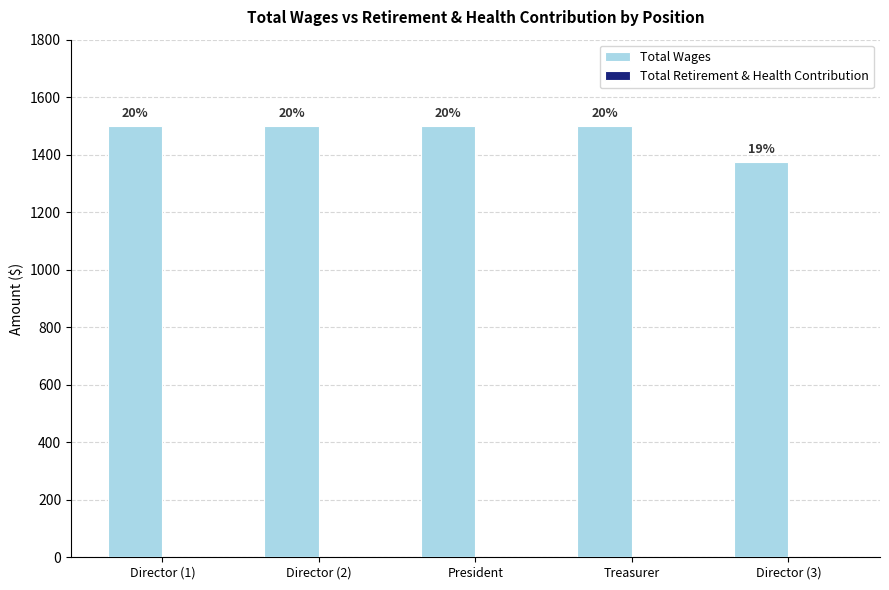

How many bars are there in total?

5